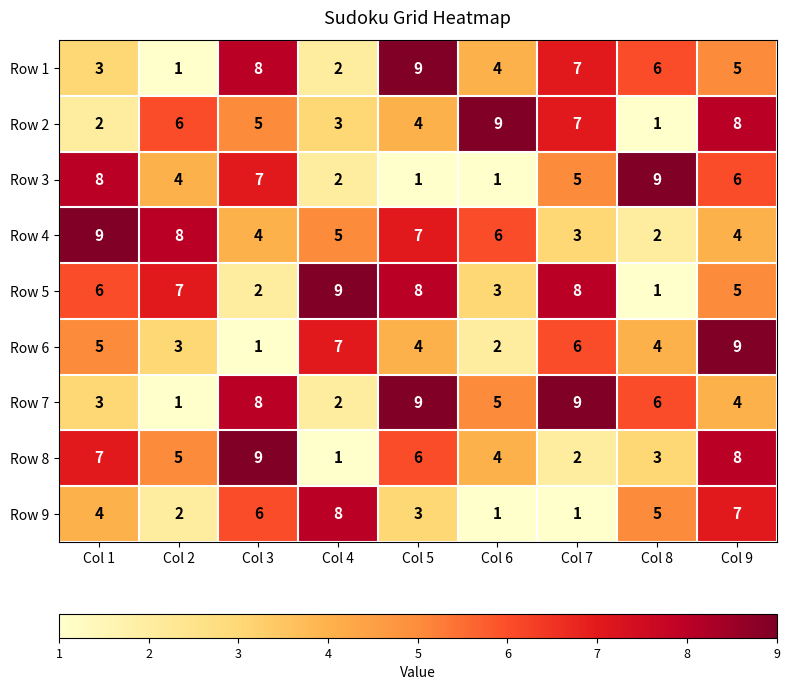

True or false: Row 7 has a value of 10 at Col 8.

False